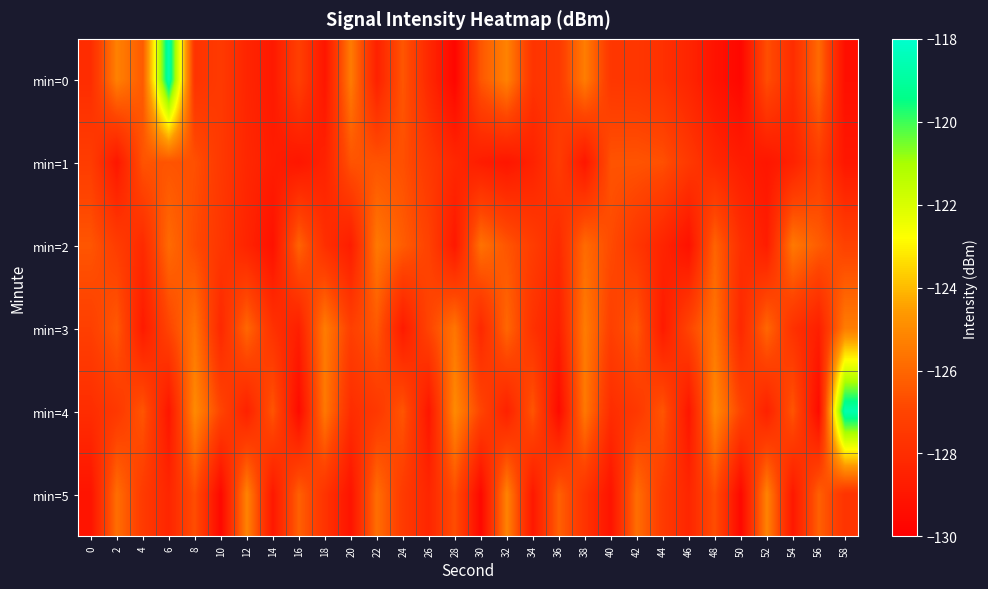

Which has a higher value, 36 or 26?

36